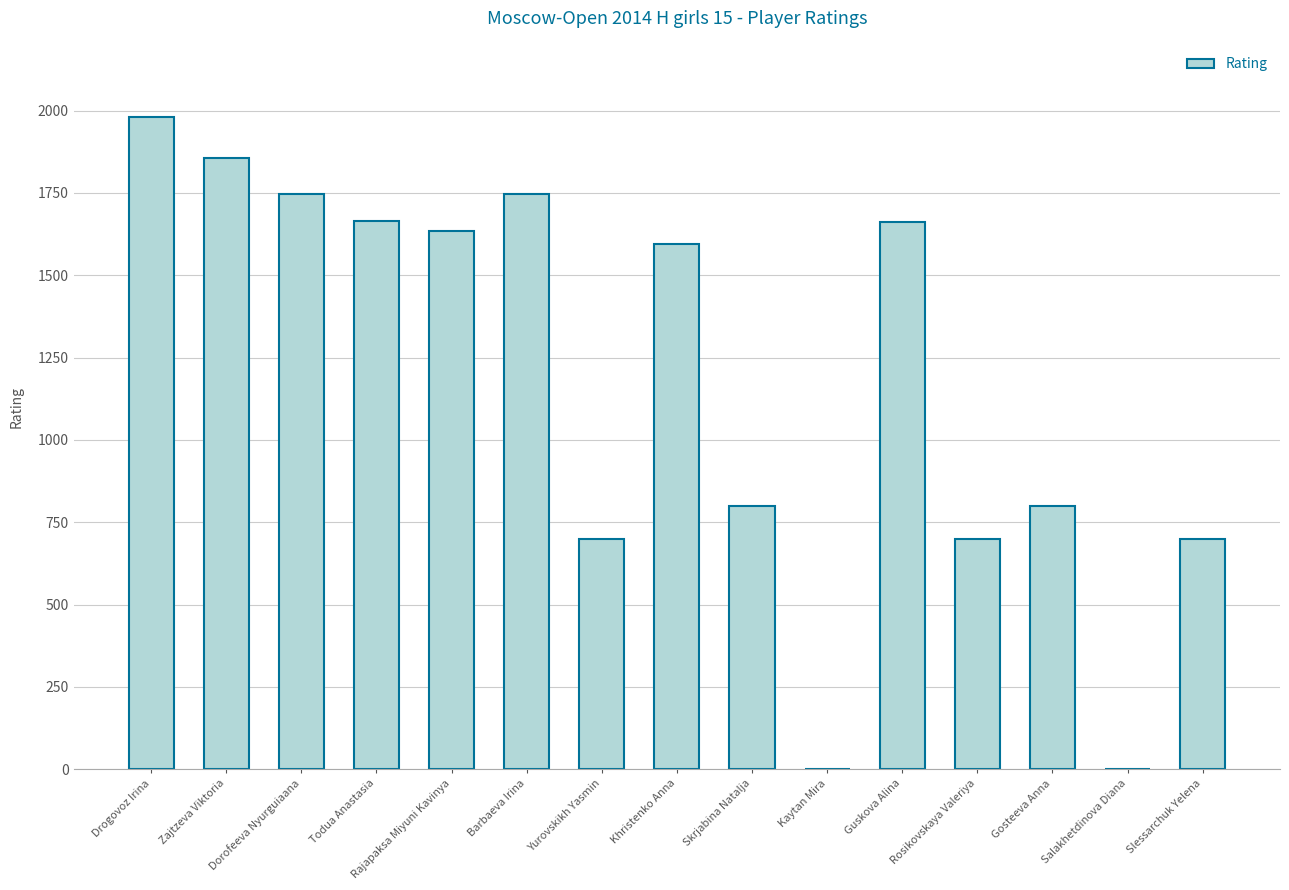

Read the value at Rajapaksa Miyuni Kavinya, to the nearest 10.

1640